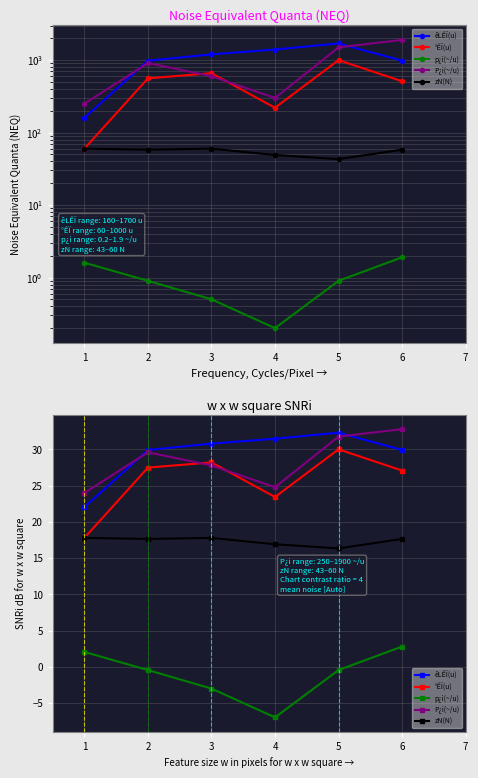

What is the maximum value for °ÊÏ(u)?

30.0